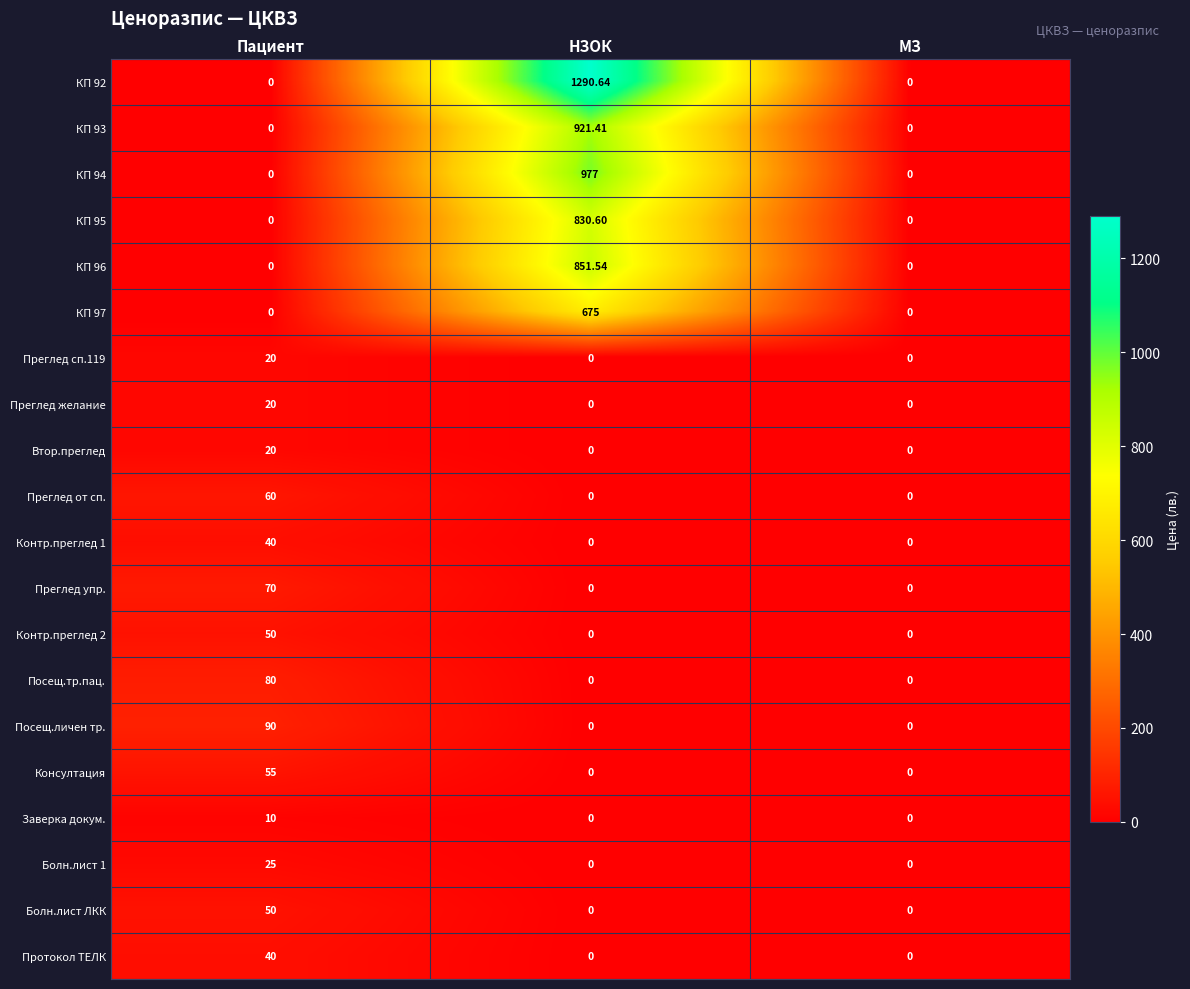

Which category has the highest value across all series?

НЗОК